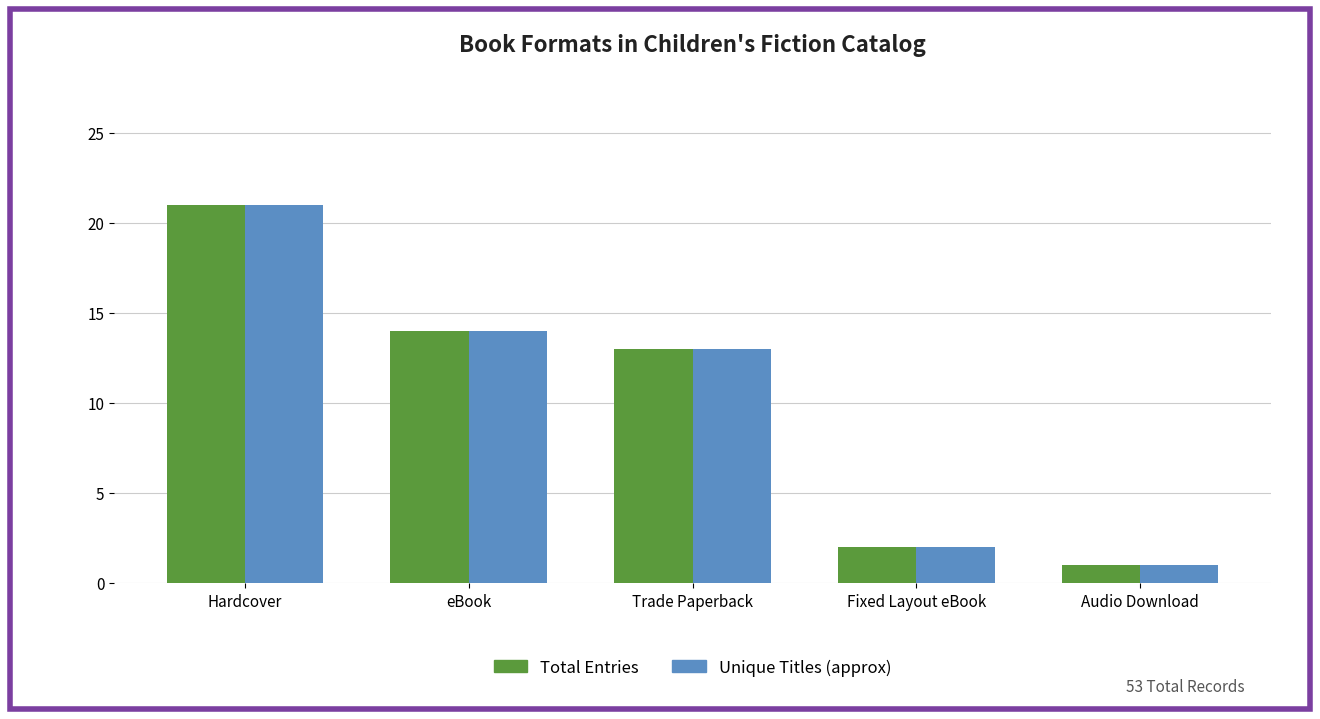

Where does the Total Entries series first go above 13?

Hardcover